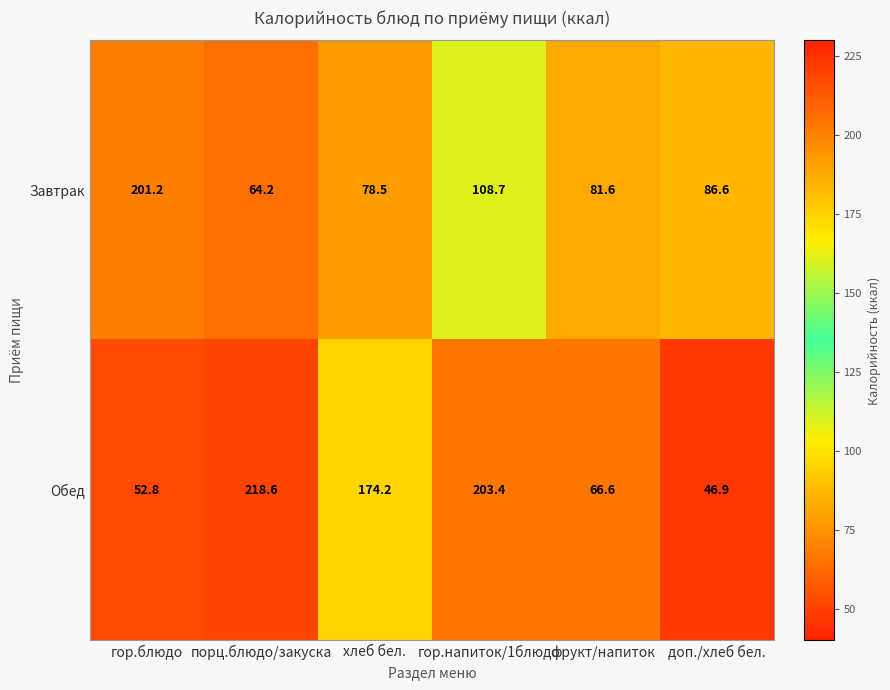

Which series has the widest spread of values?

Обед